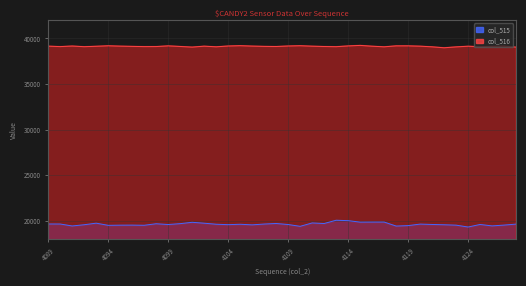

What is the difference between the maximum and minimum values in the col_516 series?

260